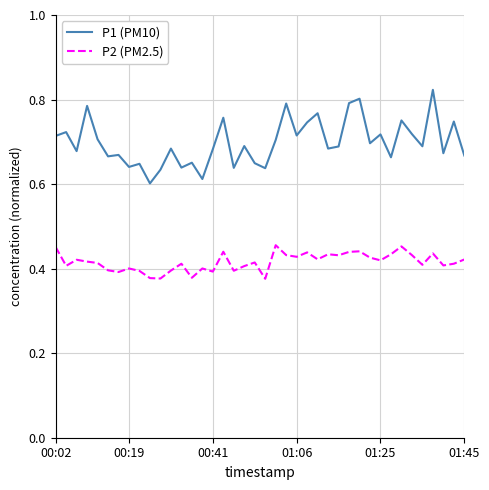

Rank the series by their average value, from lowest to highest.

P2 (PM2.5), P1 (PM10)